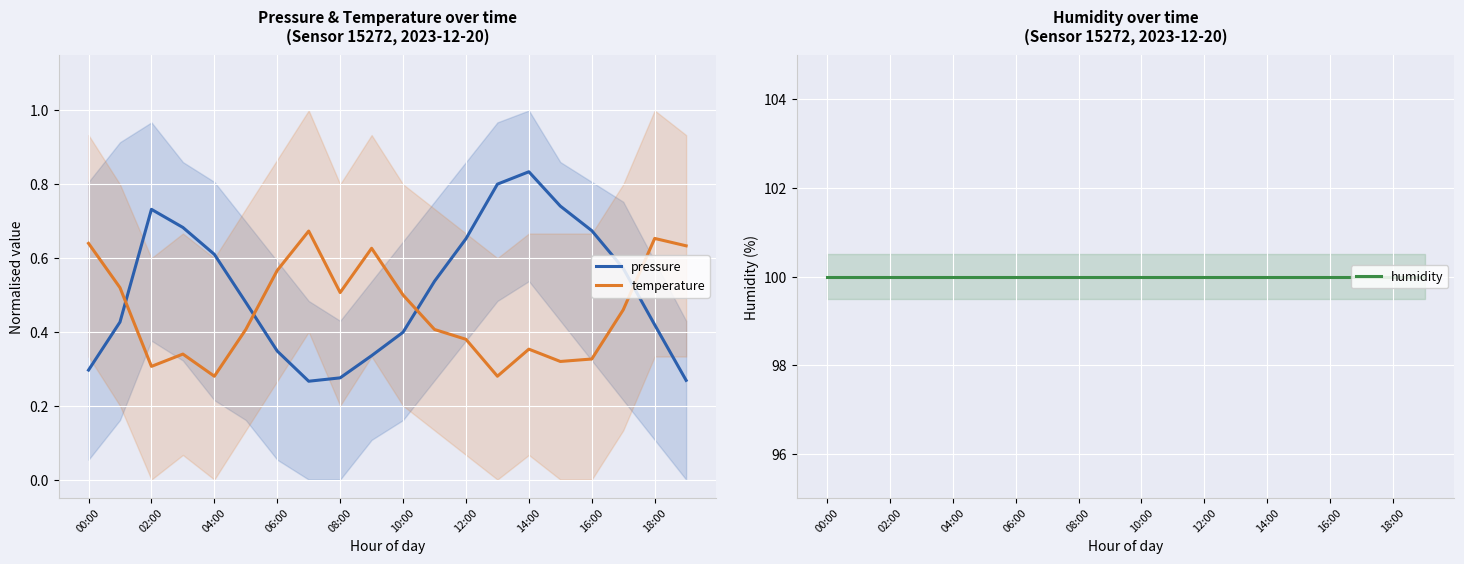

How many lines are shown in the chart?

3